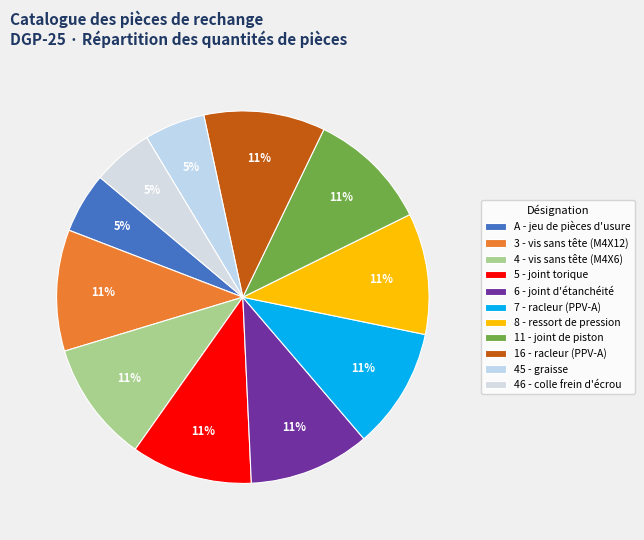

Which has a higher value, 16 - racleur (PPV-A) or 4 - vis sans tête (M4X6)?

16 - racleur (PPV-A)